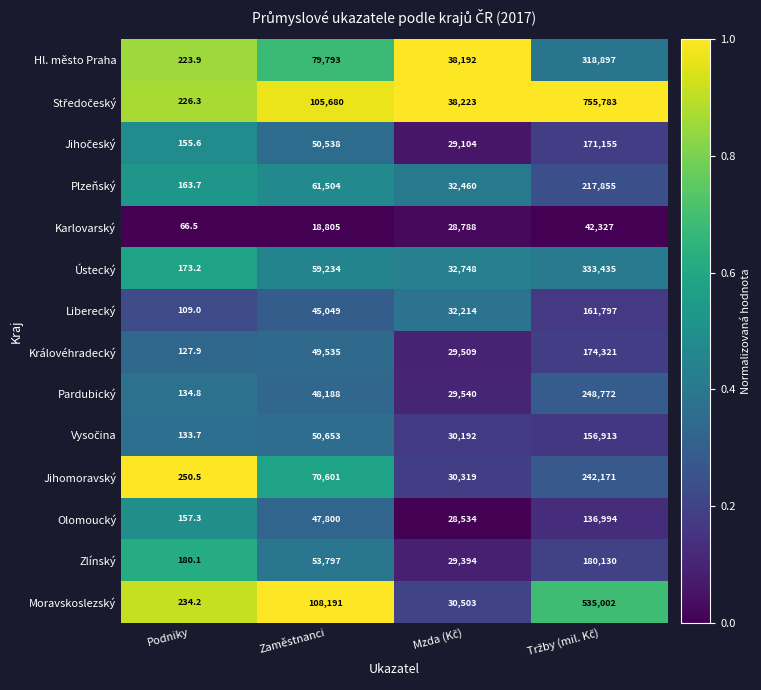

What is the spread (max minus min) of values at Podniky?

184.0